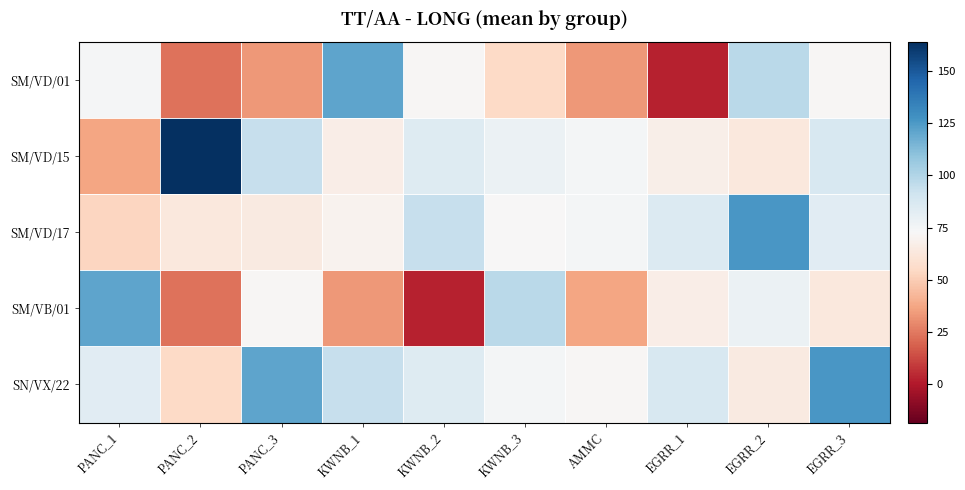

Which has a higher value, KWNB_3 or EGRR_1?

KWNB_3